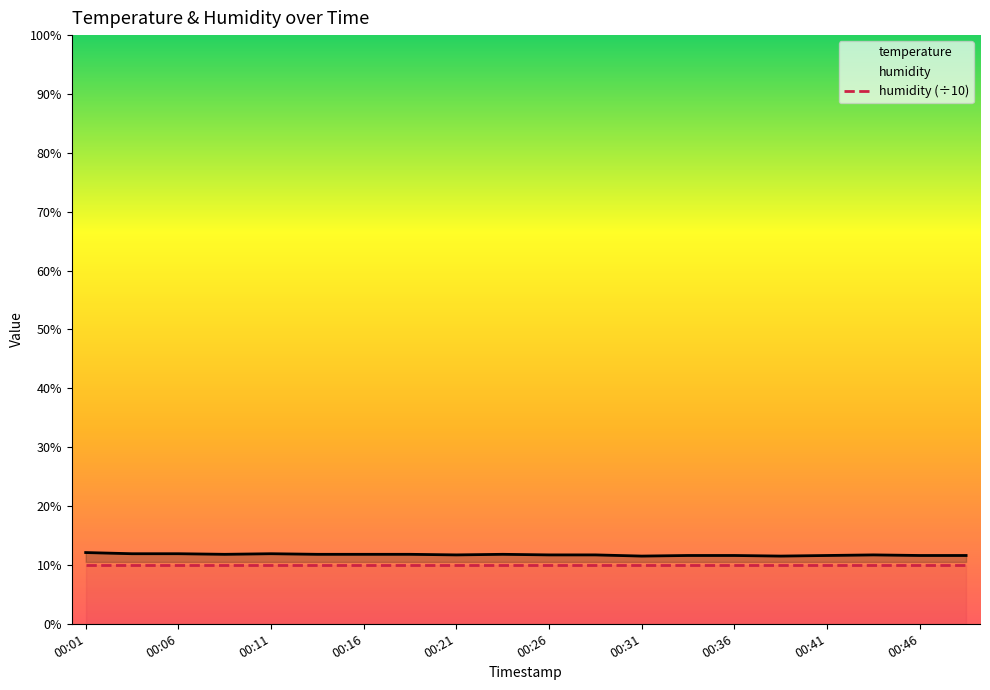

Reading right to left, extract all data points from this chart.

temperature: 11.6	11.6	11.7	11.6	11.5	11.6	11.6	11.5	11.7	11.7	11.8	11.7	11.8	11.8	11.8	11.9	11.8	11.9	11.9	12.1
humidity (÷10): 10.0	10.0	10.0	10.0	10.0	10.0	10.0	10.0	10.0	10.0	10.0	10.0	10.0	10.0	10.0	10.0	10.0	10.0	10.0	10.0